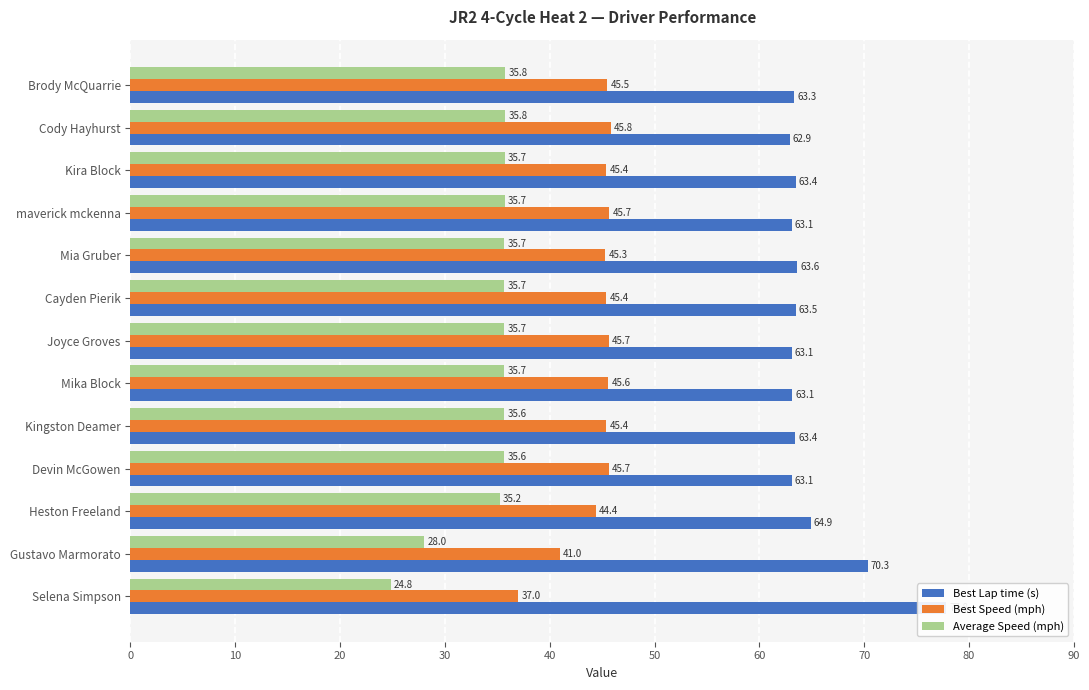

What is the minimum value for Best Speed (mph)?

37.0